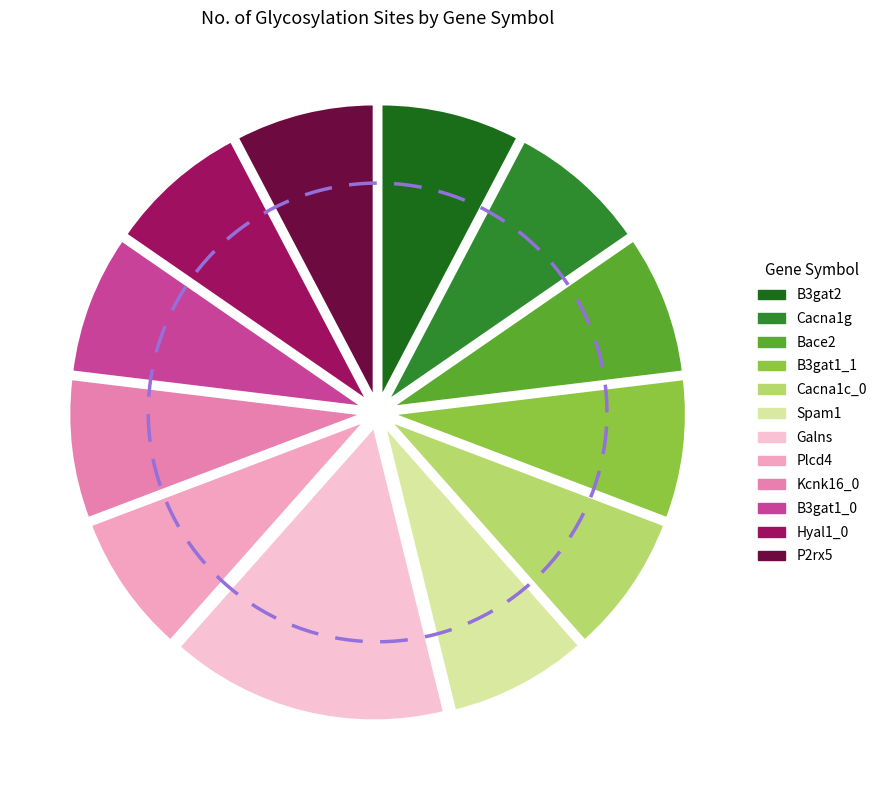

What percentage is the B3gat1_1 slice, to the nearest percent?

8%